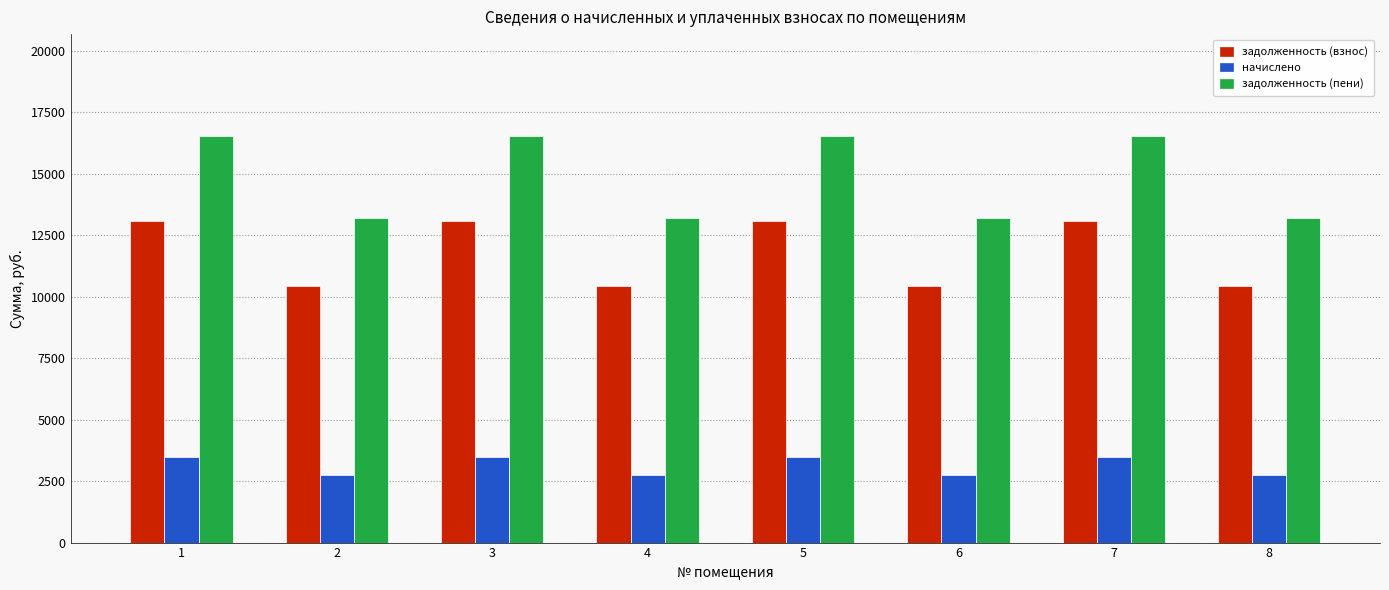

Between 2 and 5, which series saw the biggest shift?

задолженность (пени)